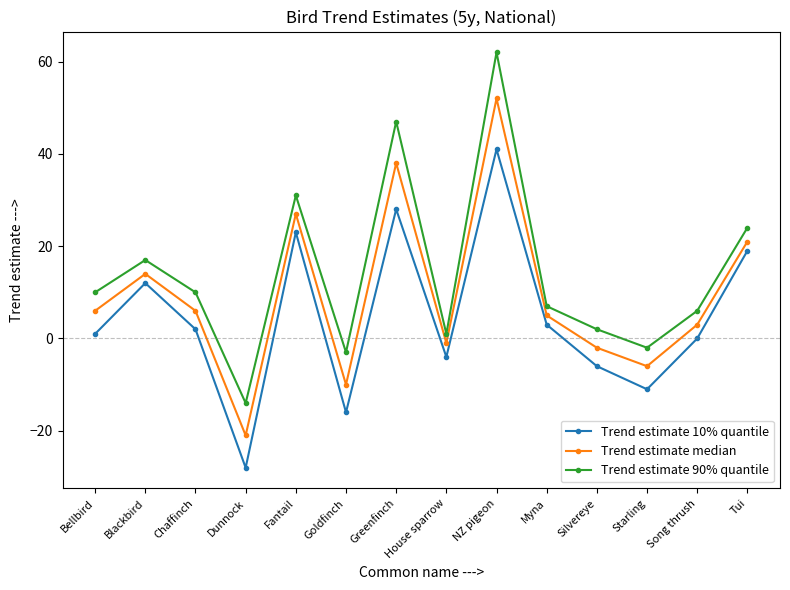

What is the value of the Trend estimate median point at the 7th from the left?

38